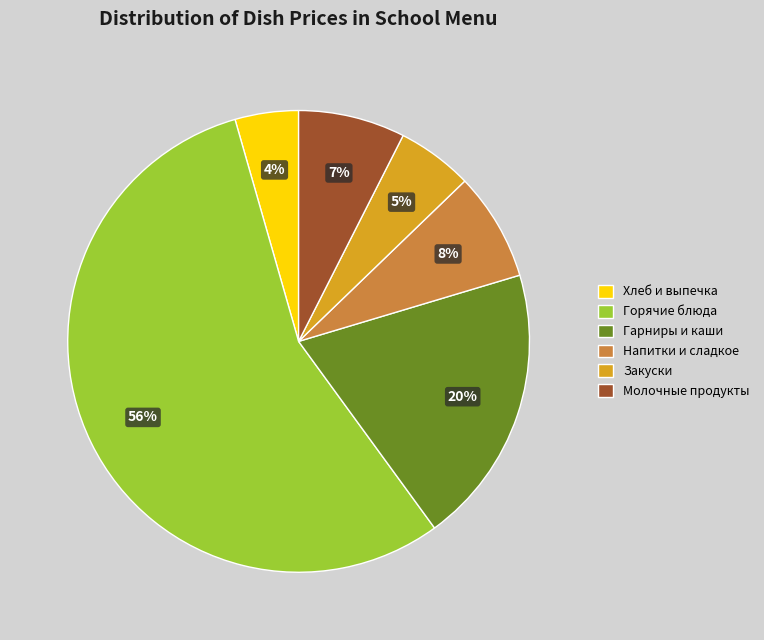

Is the sum of Гарниры и каши and Закуски greater than half?

No